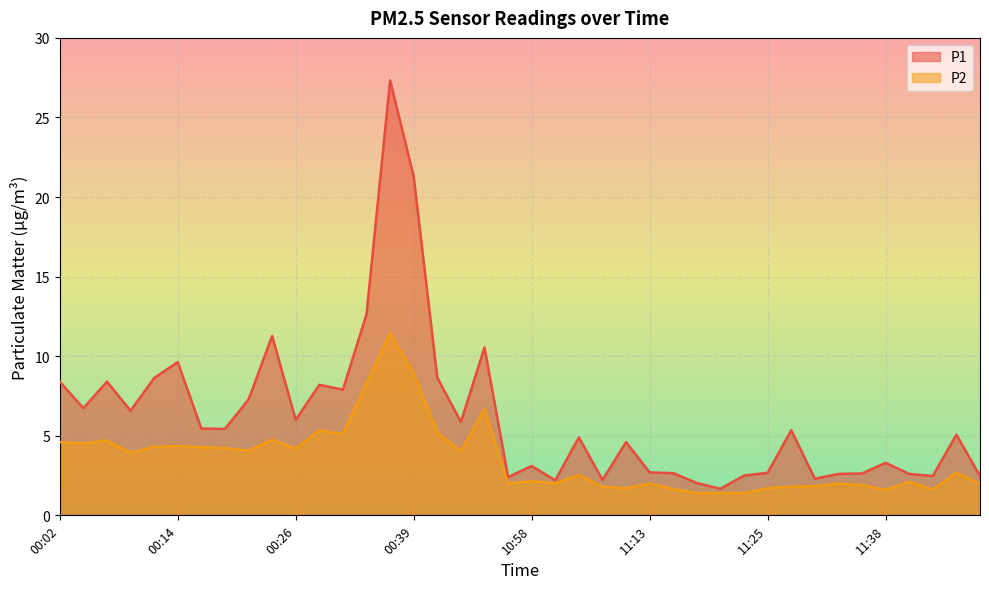

Which category has the highest value in the P1 series?

00:36